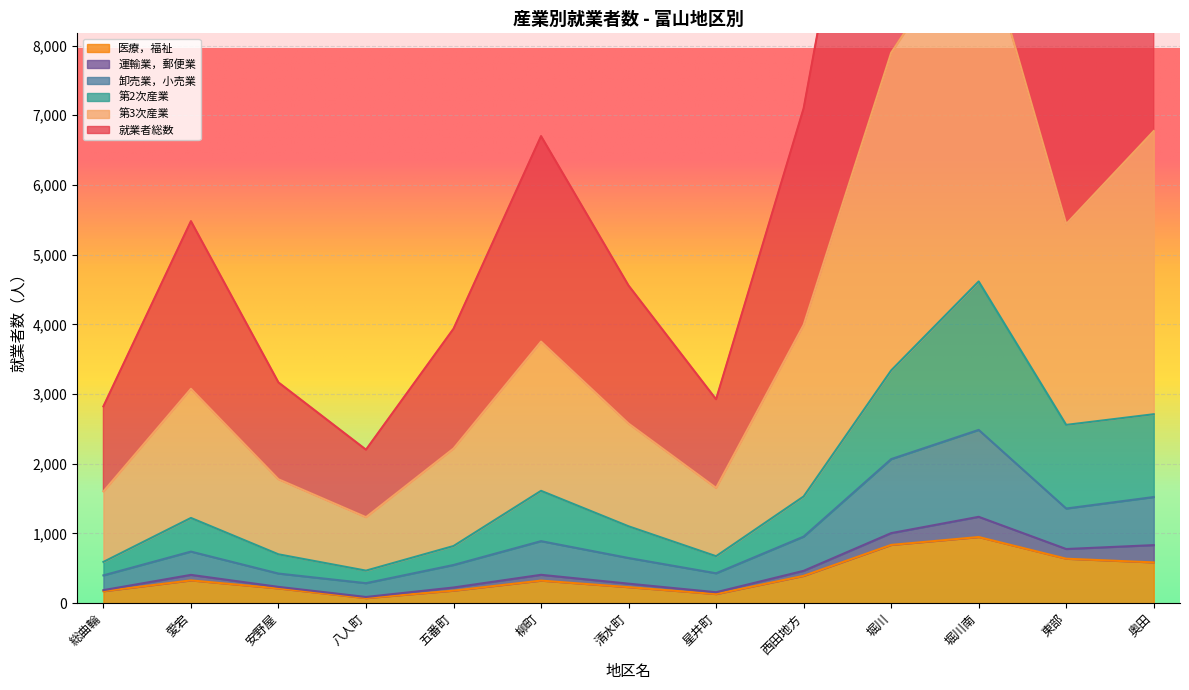

What value does the 医療，福祉 series have at 西田地方?

392